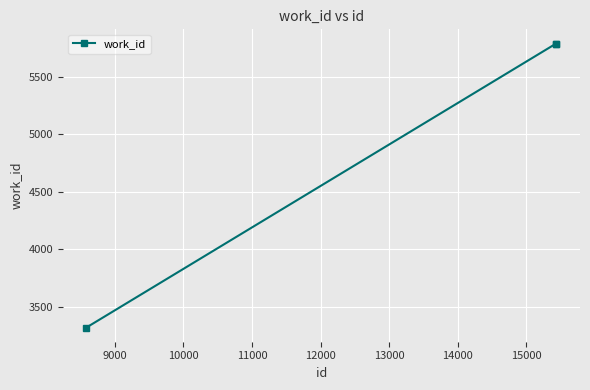

What is the sum of all values?

14893